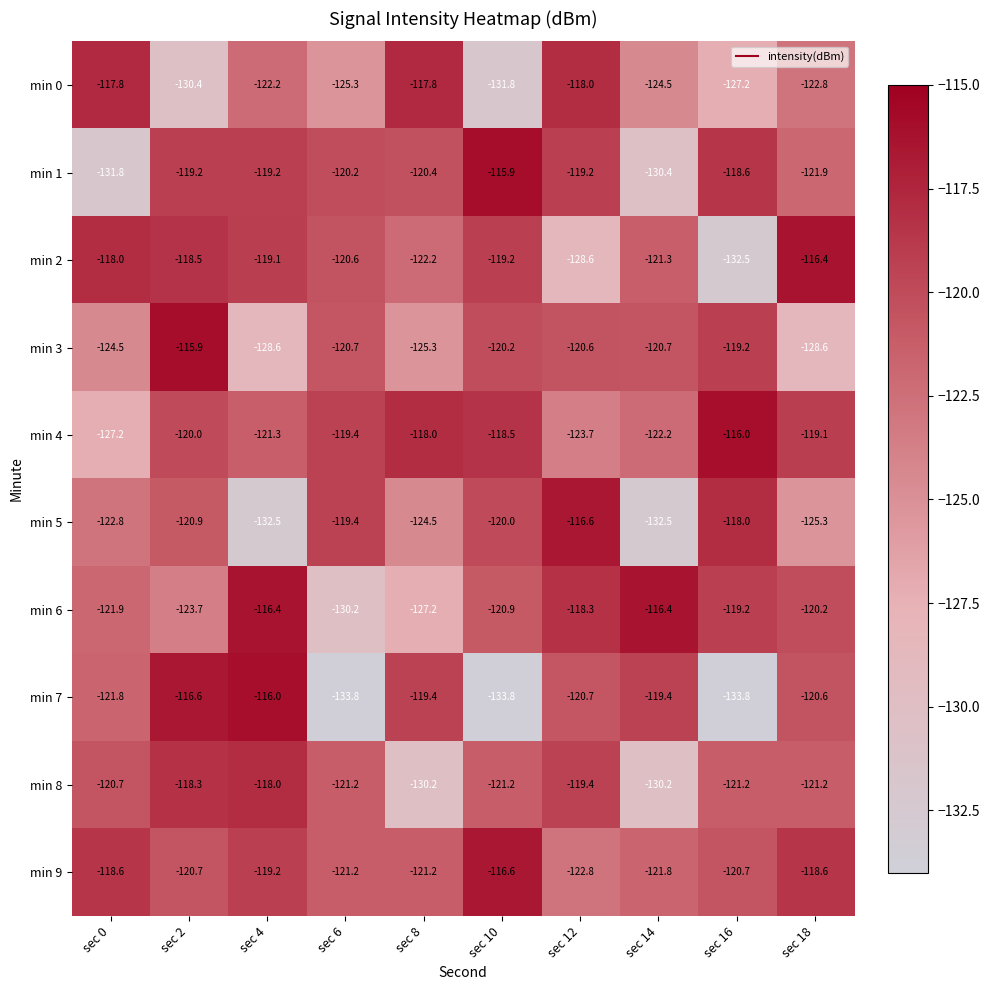

The value of min 5 at sec 12 is -200.1. True or false?

False